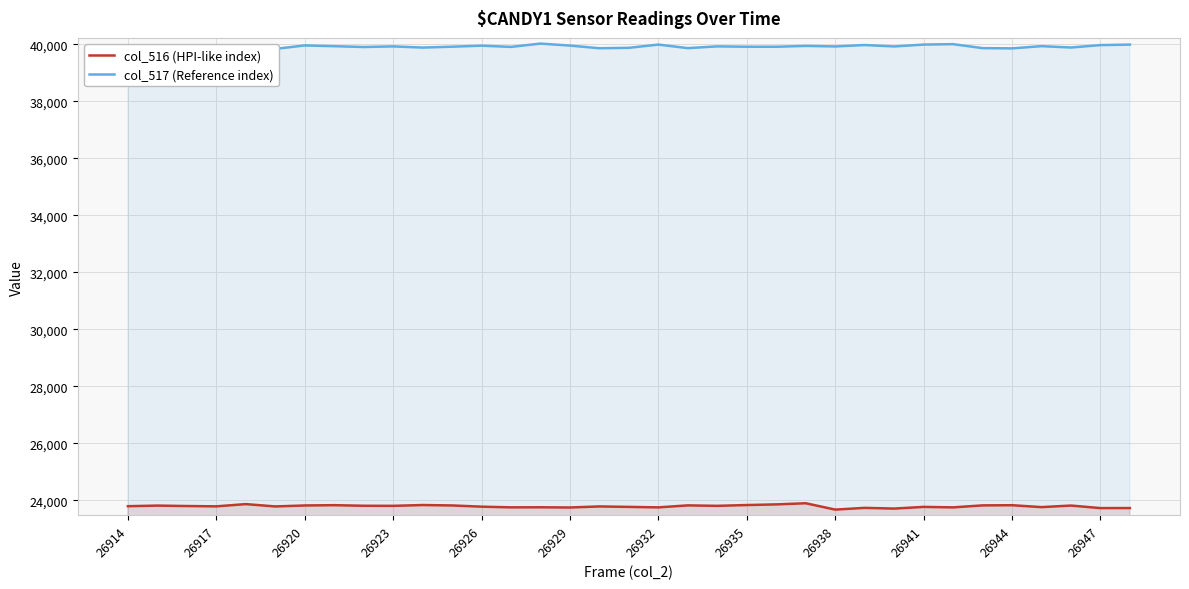

What is the highest value of the col_516 (HPI-like index) series?

23900